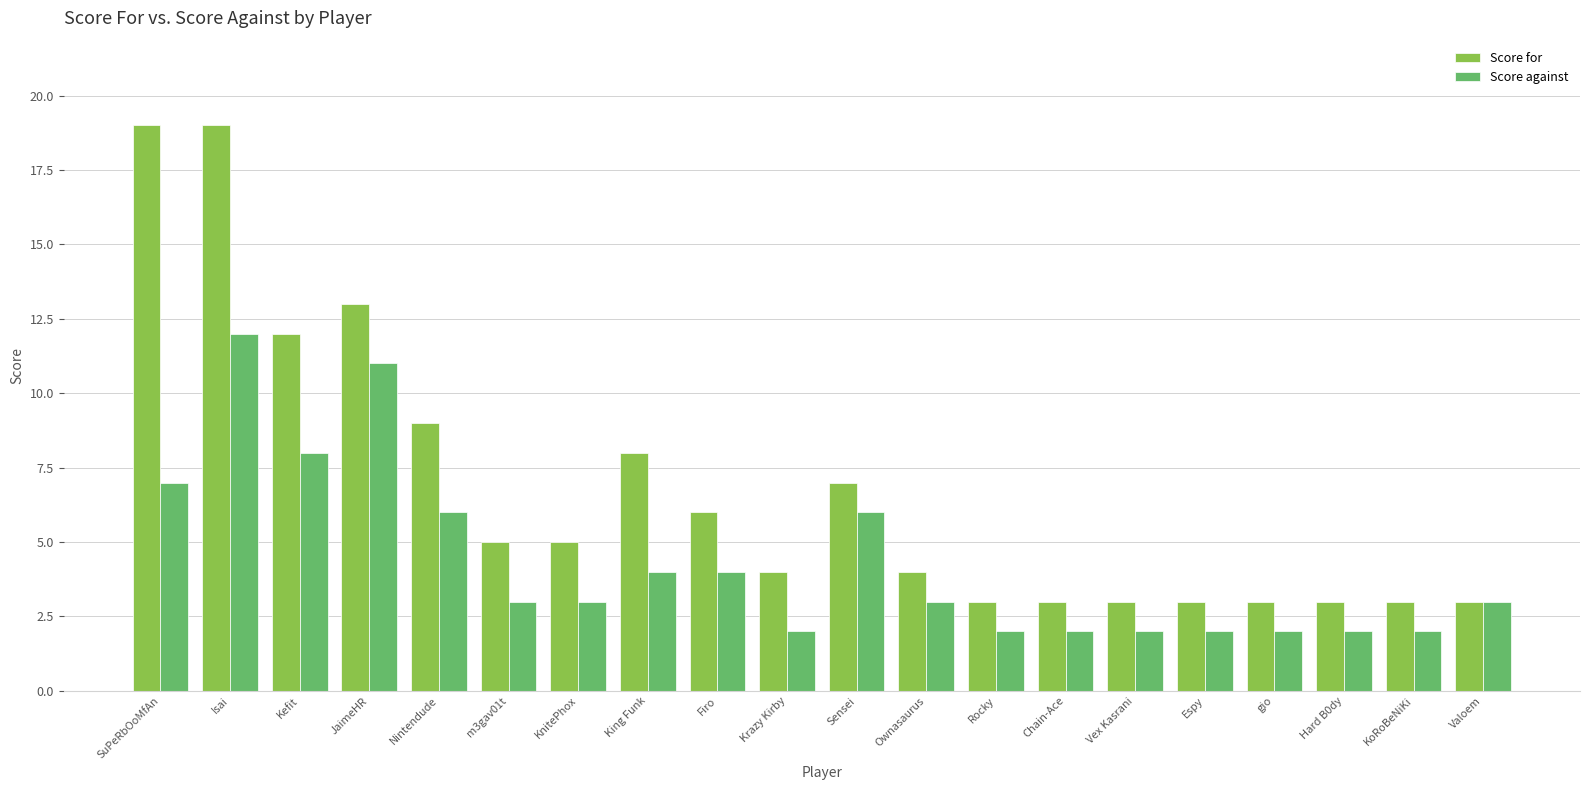

Which series changed the most between Kefit and Hard B0dy?

Score for